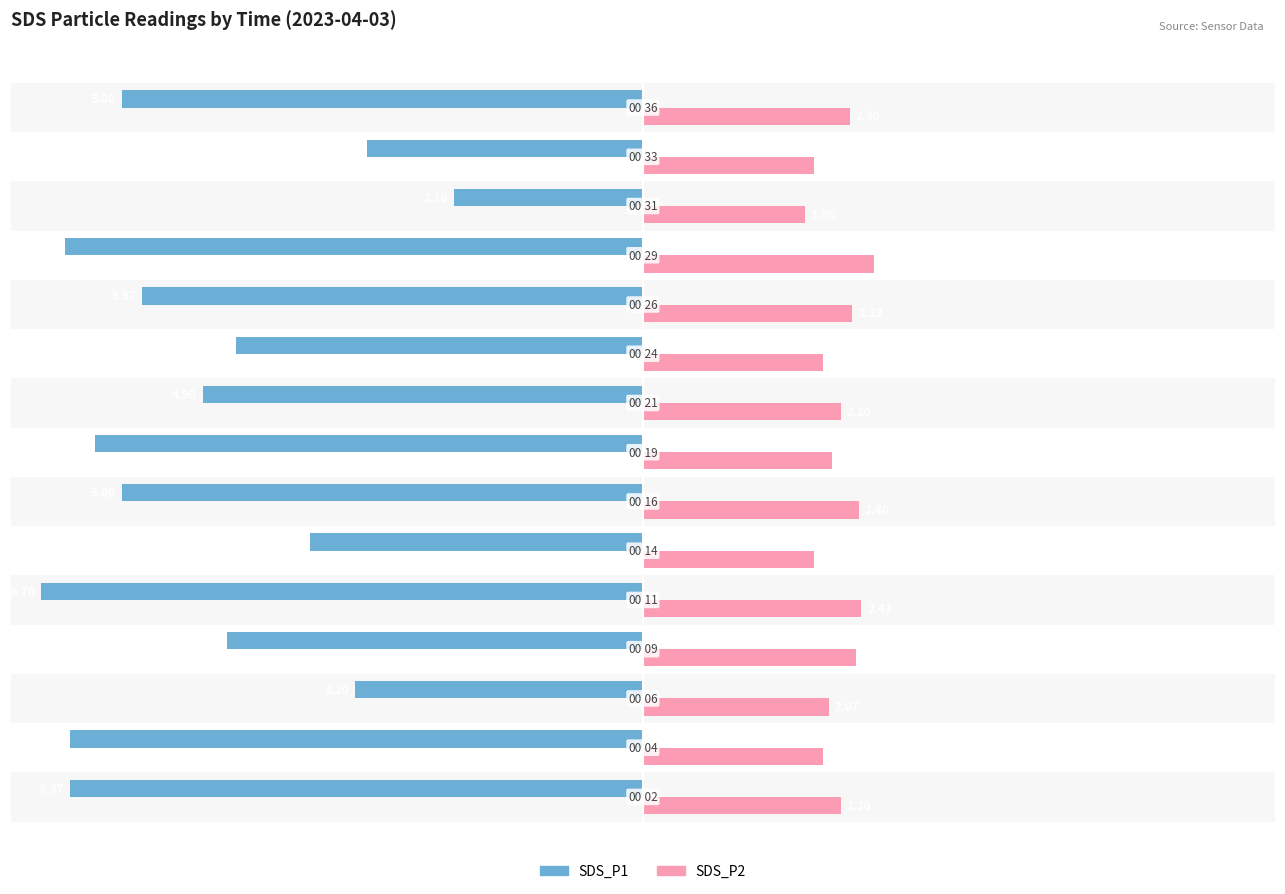

Are the bars grouped side by side (vs. stacked)?

Yes